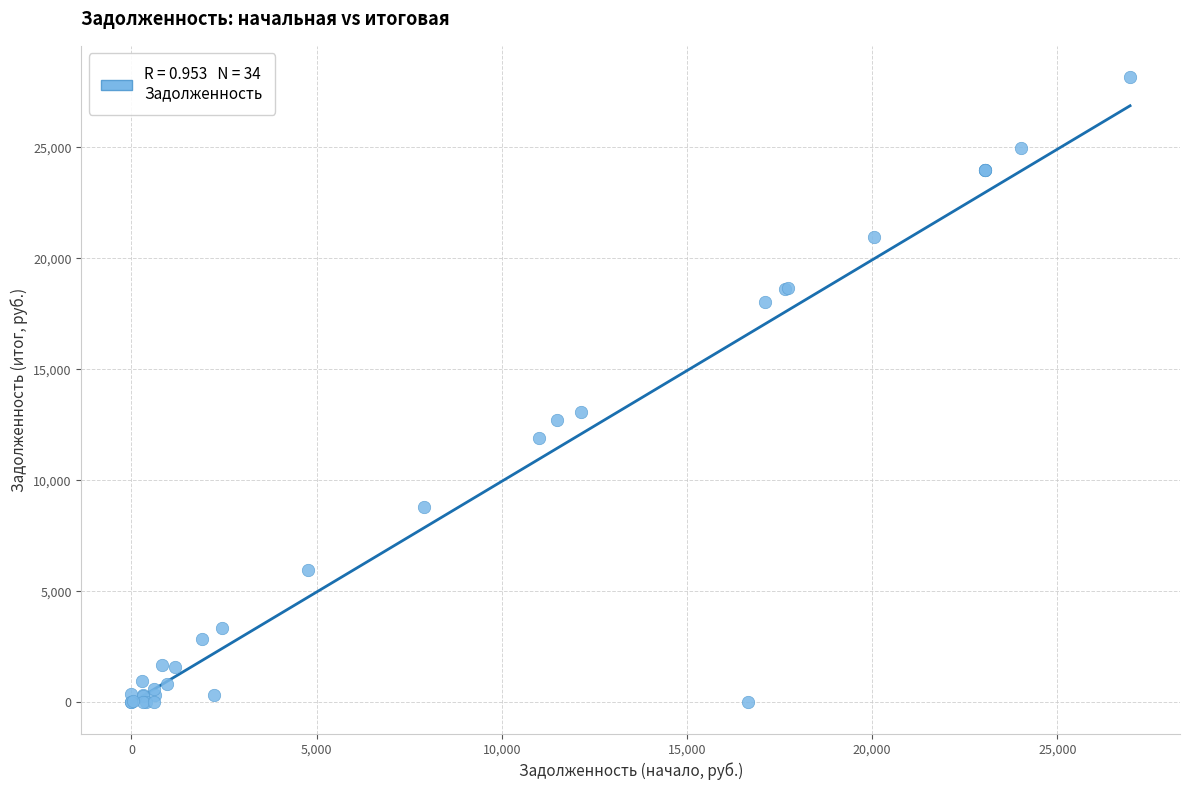

What Y value in the scatter plot is closest to 14076?

13094.5